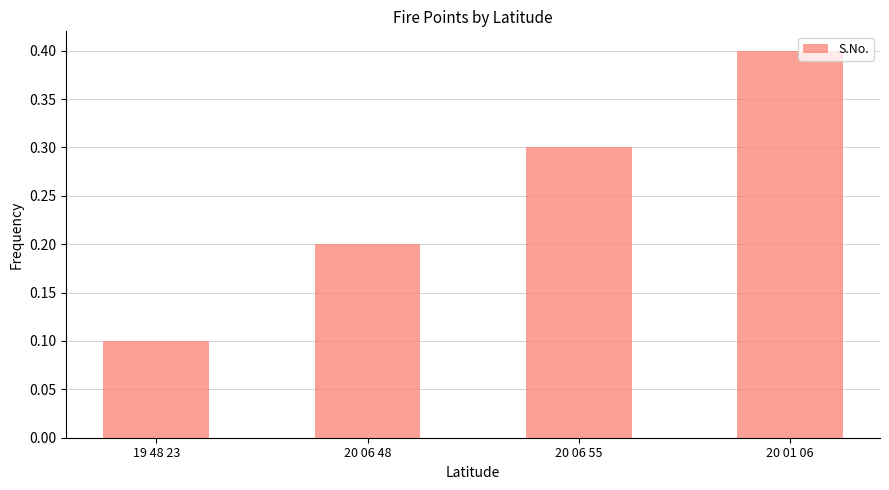

What is the value of the 3rd bar from the left?

0.3